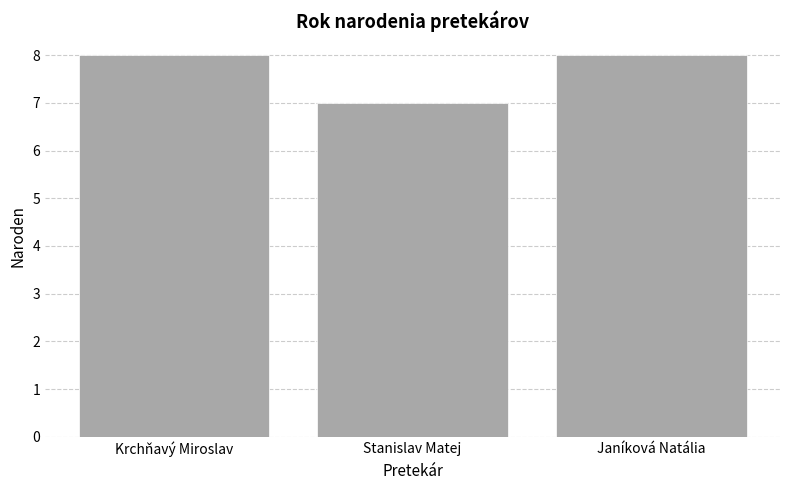

Is it true that the value at Krchňavý Miroslav is 8?

True